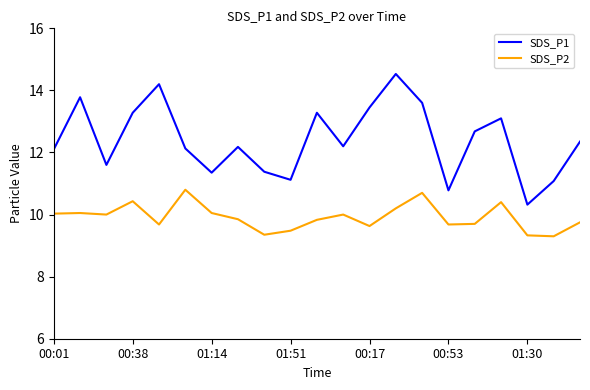

Rank the series by their average value, from highest to lowest.

SDS_P1, SDS_P2